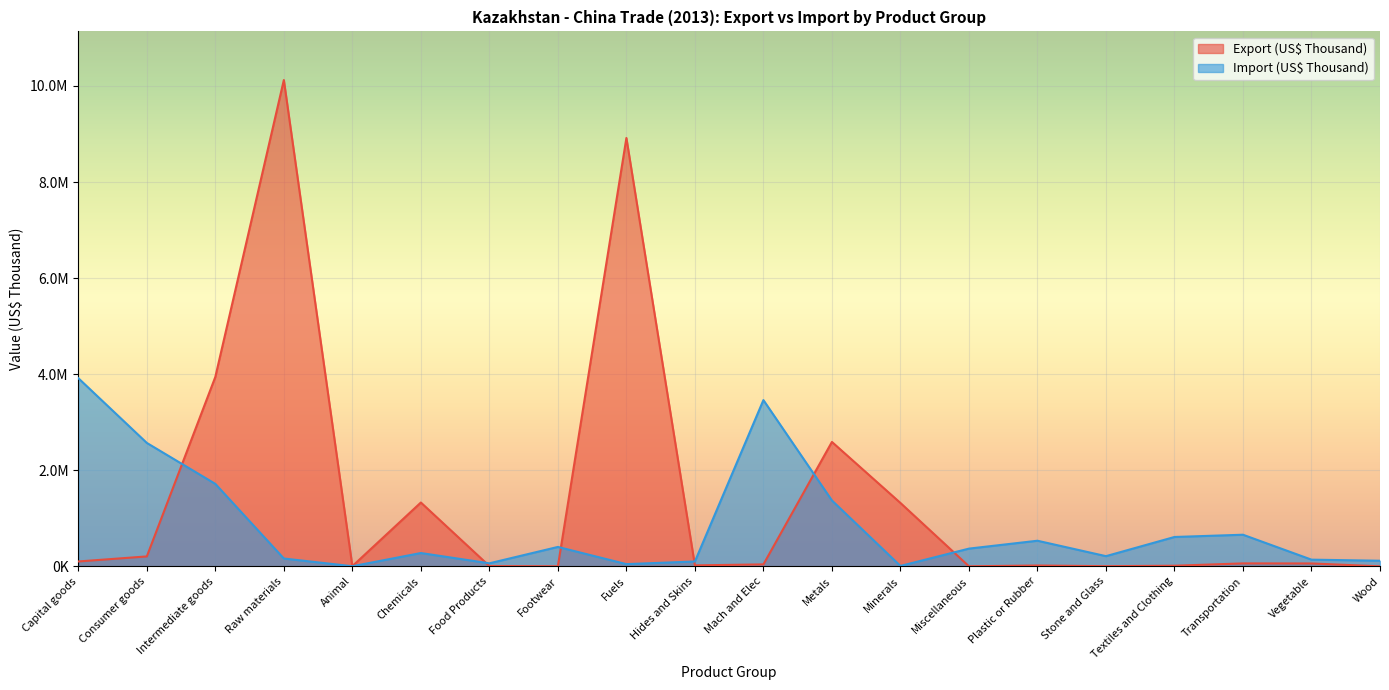

At which label is Export (US$ Thousand) closest to 5061954?

Intermediate goods